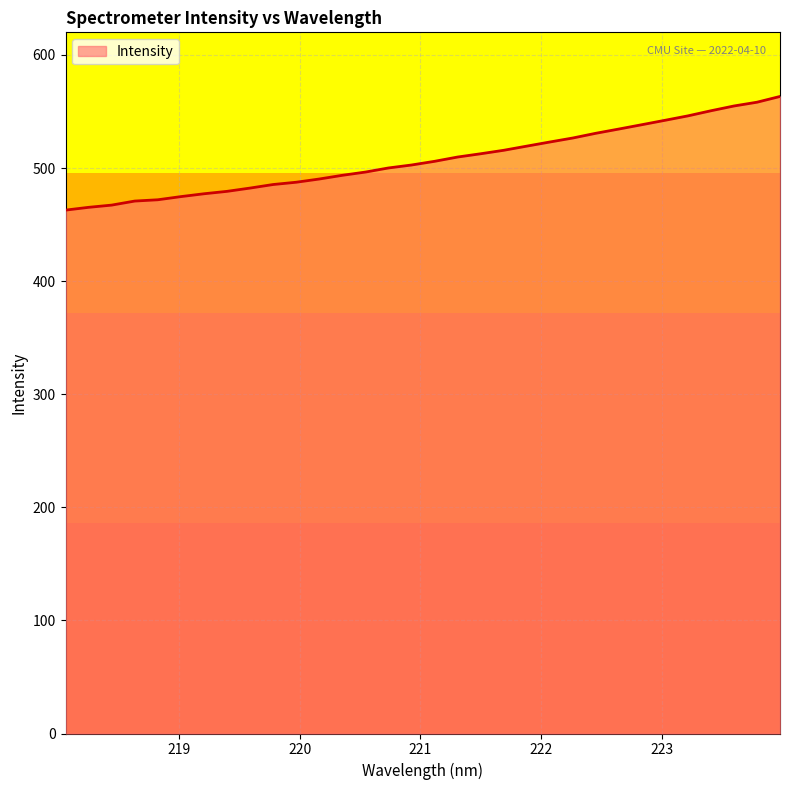

What is the difference between the maximum and minimum values?

100.5